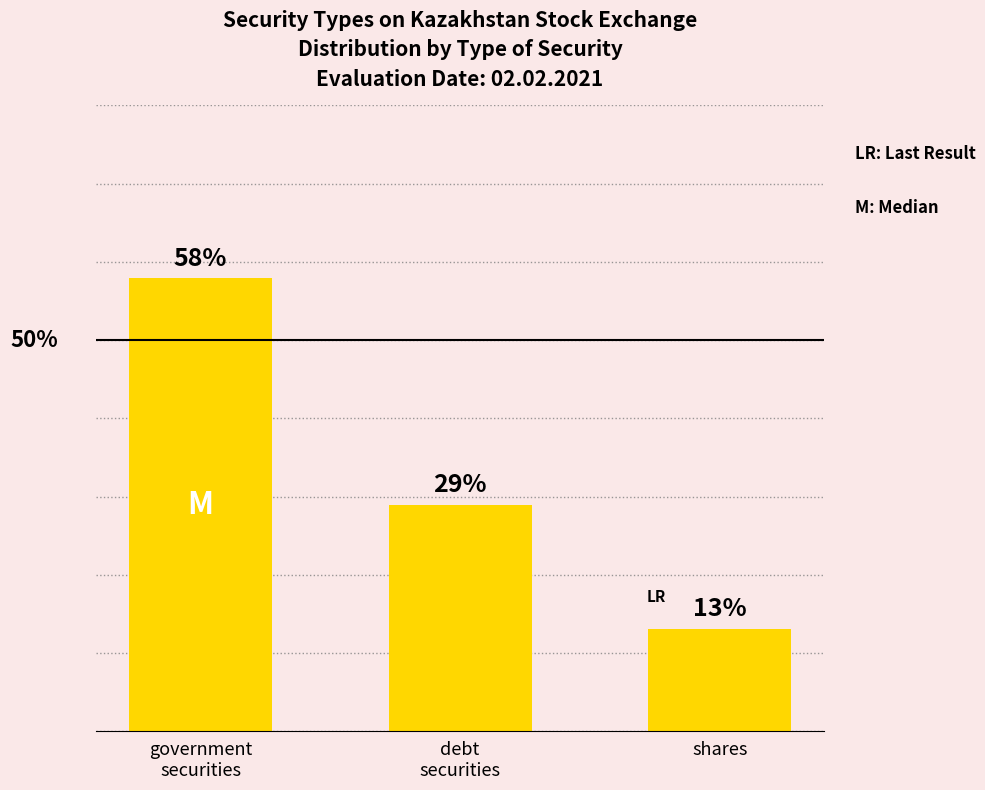

What is the label of the 3rd bar from the left?

shares